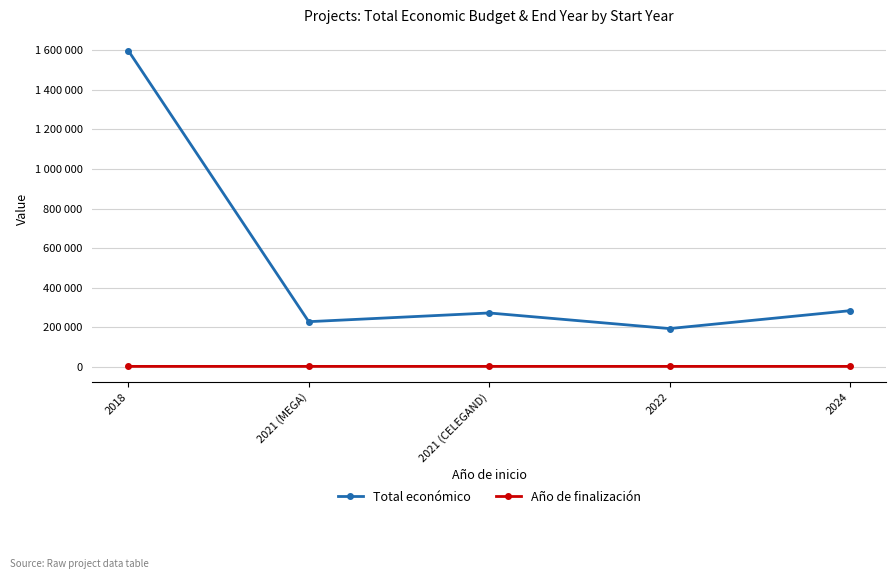

Rank the series at 2021 (MEGA) from lowest to highest value.

Año de finalización, Total económico